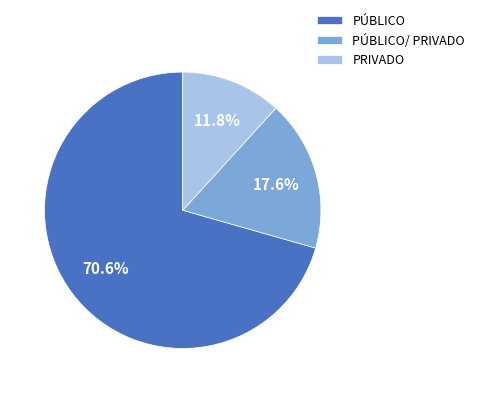

The PÚBLICO/ PRIVADO slice represents 12% of the pie. True or false?

False